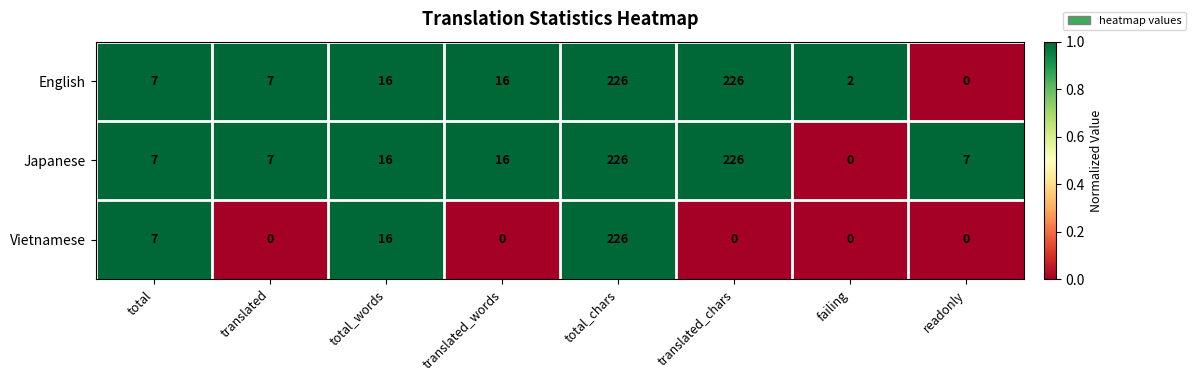

Between translated and total_words, which series saw the biggest shift?

Vietnamese